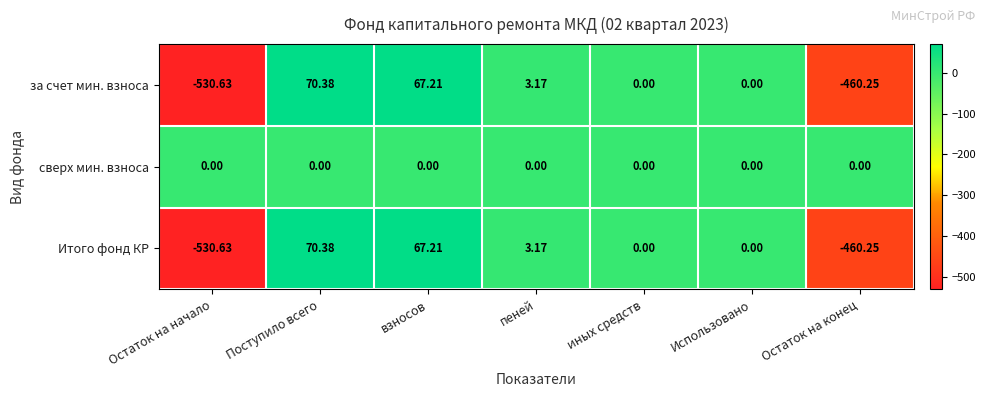

At which label does Итого фонд КР reach its peak?

Поступило всего